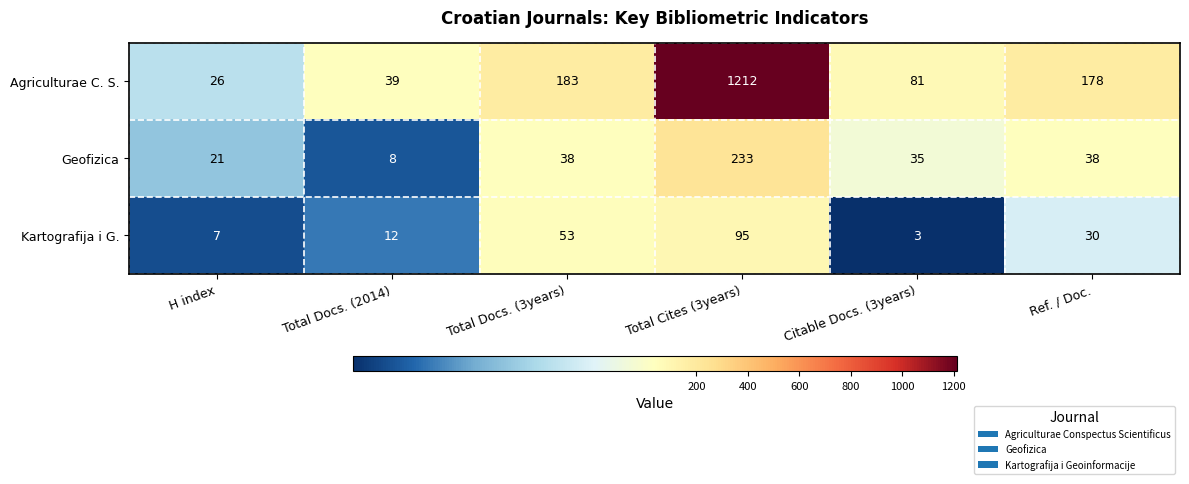

What is the sum of the Agriculturae C. S. values at Ref. / Doc. and H index?

204